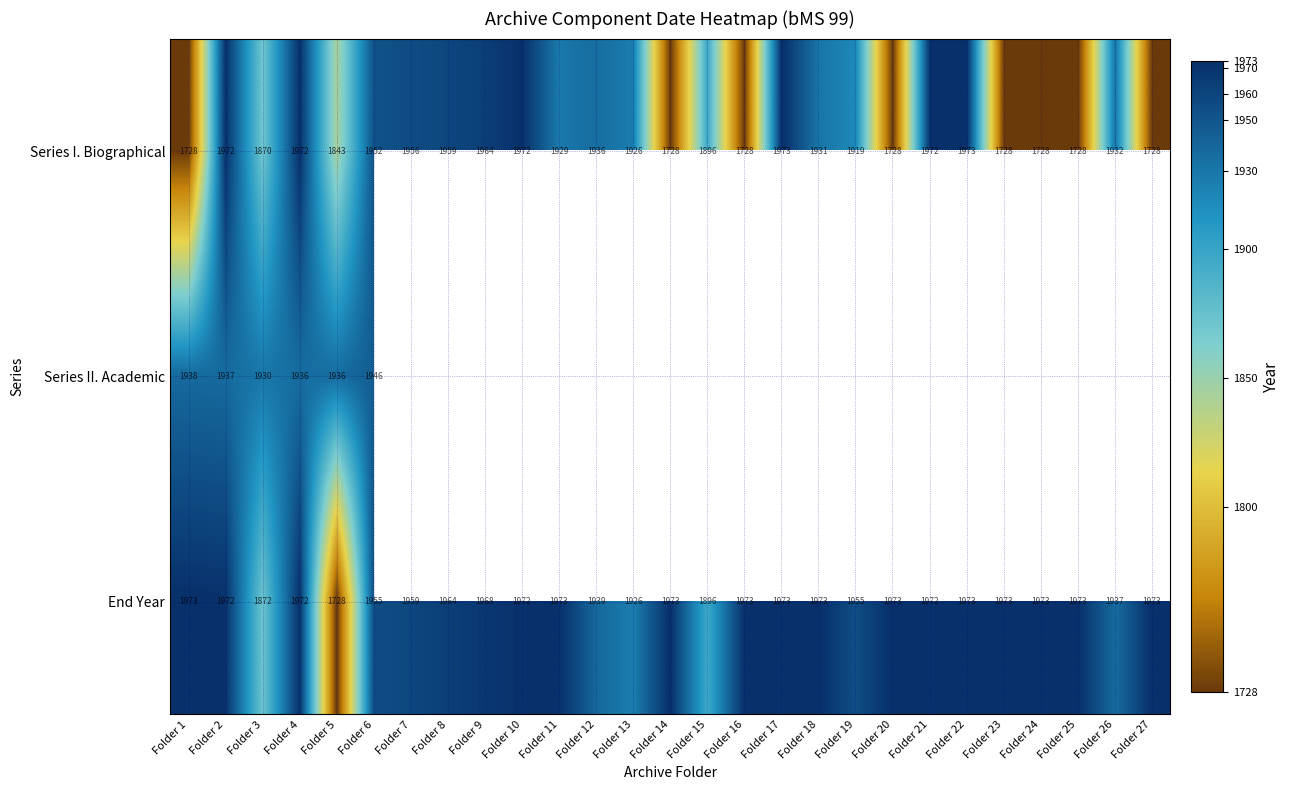

Which has a higher value, Folder 21 or Folder 7?

Folder 21